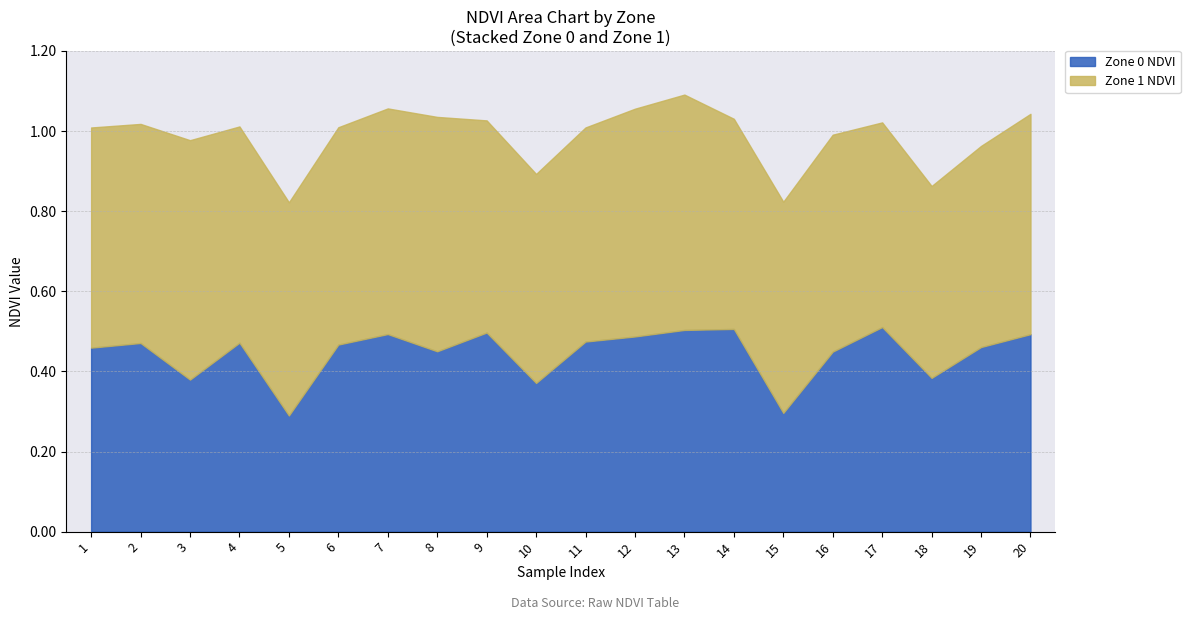

Rank the categories by value from highest to lowest.

17, 14, 13, 9, 7, 20, 12, 11, 4, 2, 6, 19, 1, 8, 16, 18, 3, 10, 15, 5